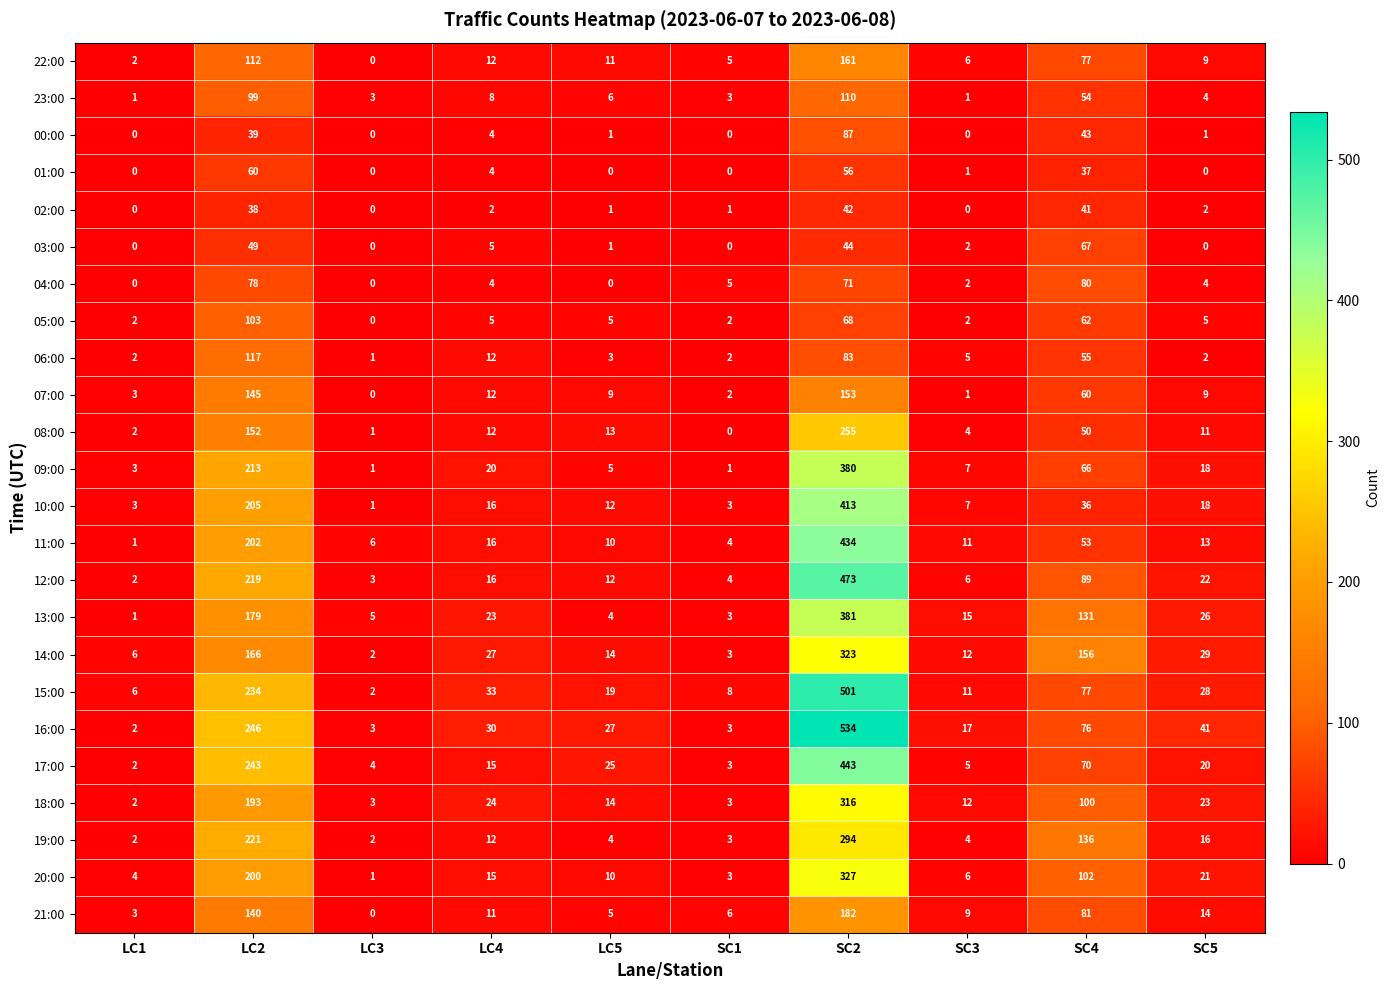

What is the maximum value shown in the chart?

534